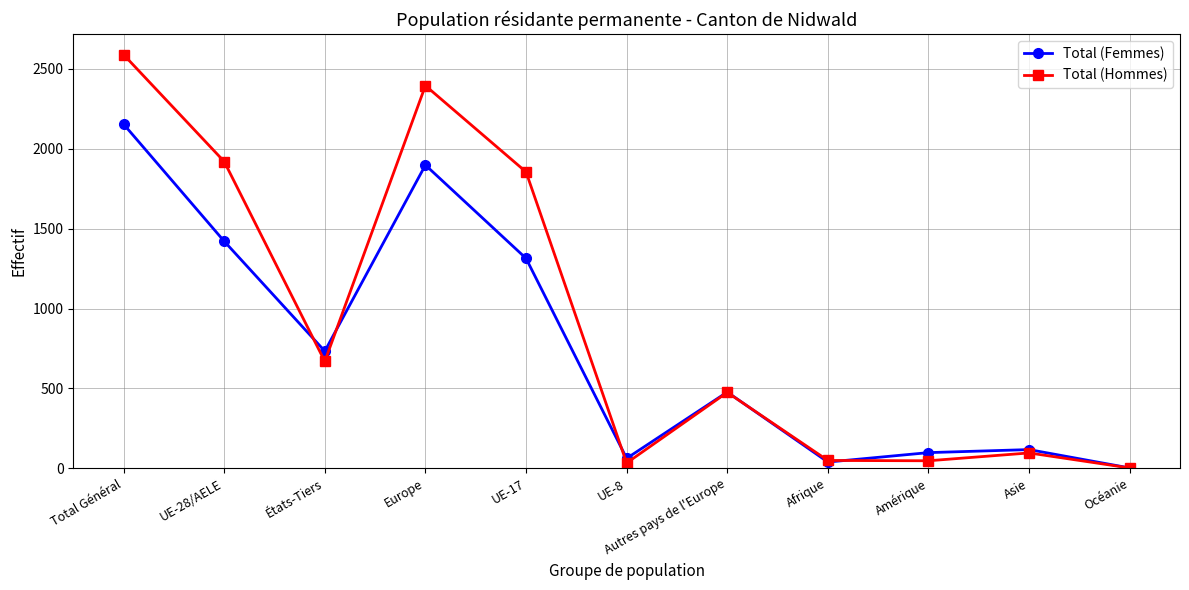

Which series has the largest range (max minus min)?

Total (Hommes)